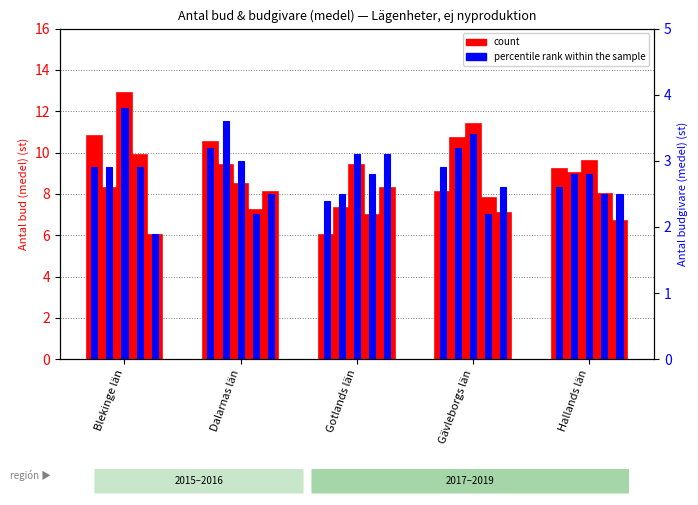

Where is percentile rank within the sample nearest to the value 2?

Gotlands län